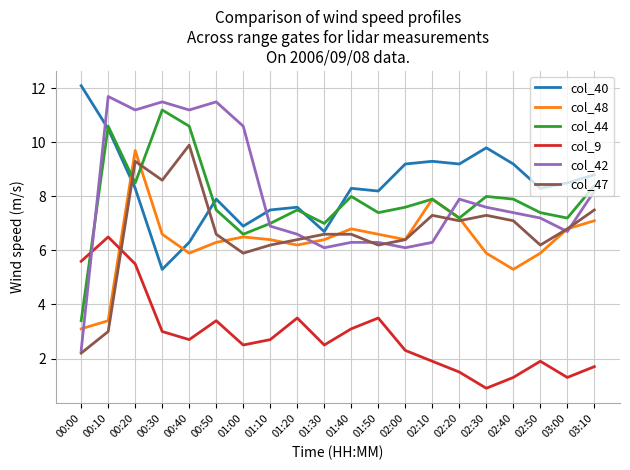

In col_47, how many points are lower than both neighbors (excluding endpoints)?

5